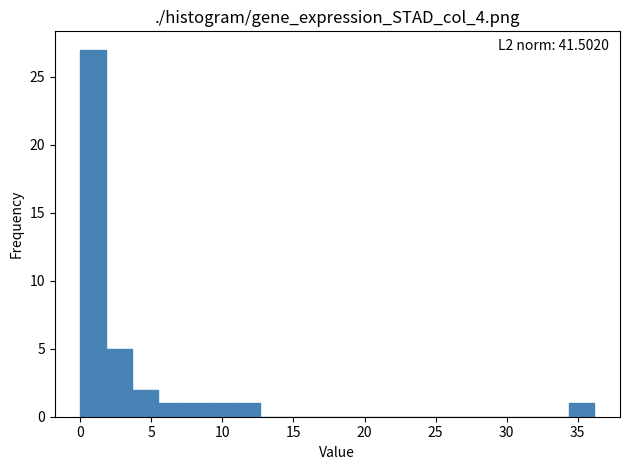

Read against the x-axis, roughly where is the centre of the tallest bar?

1.0